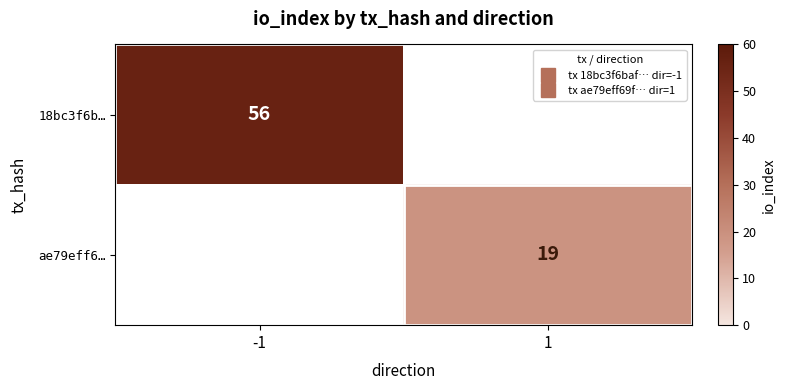

Which category has the highest value in the 18bc3f6b… series?

-1